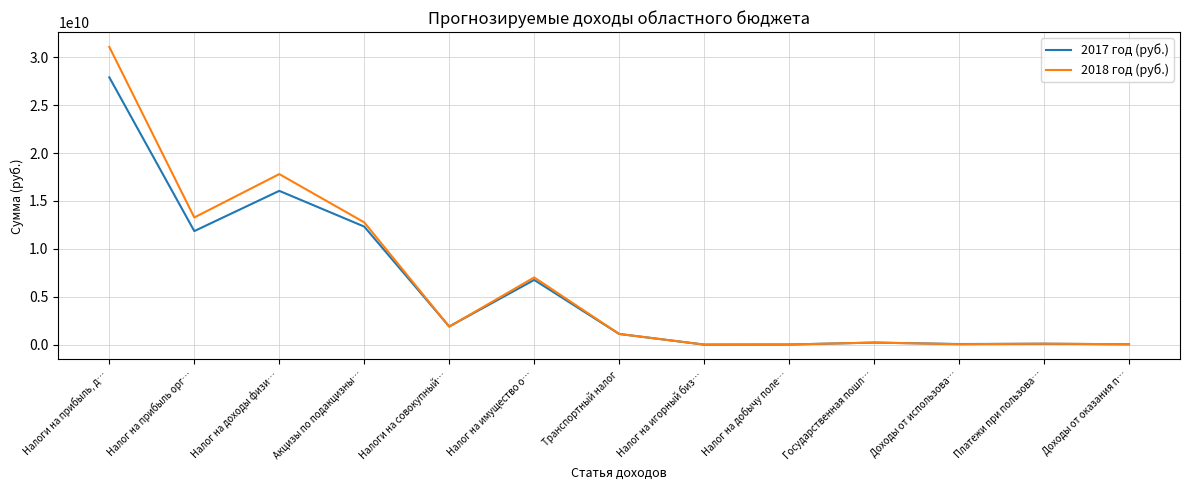

Rank the categories by 2018 год (руб.) value from lowest to highest.

Налог на игорный биз…, Налог на добычу поле…, Доходы от оказания п…, Доходы от использова…, Платежи при пользова…, Государственная пошл…, Транспортный налог, Налоги на совокупный…, Налог на имущество о…, Акцизы по подакцизны…, Налог на прибыль орг…, Налог на доходы физи…, Налоги на прибыль, д…